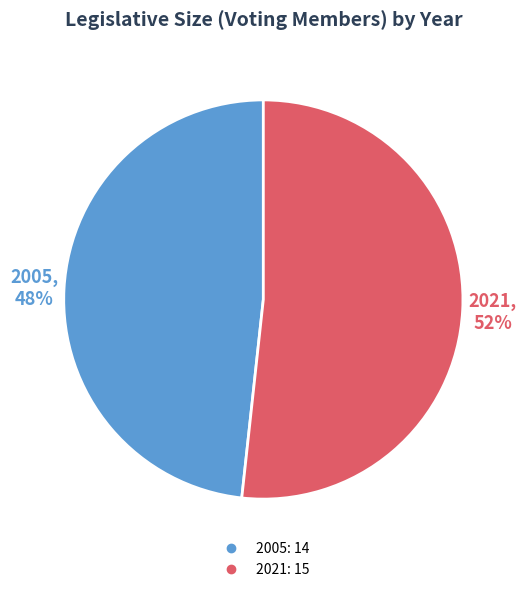

The 2005 slice represents 57% of the pie. True or false?

False